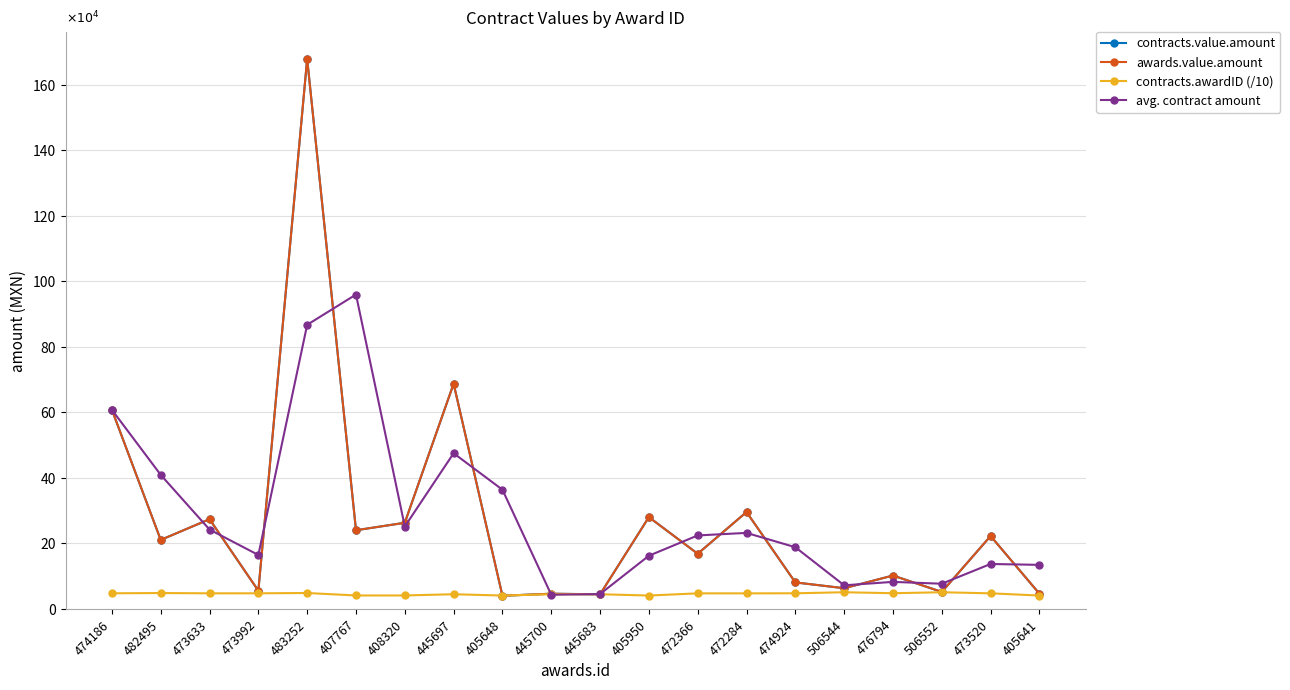

What are all the series names shown in the legend?

contracts.value.amount, awards.value.amount, contracts.awardID (/10), avg. contract amount